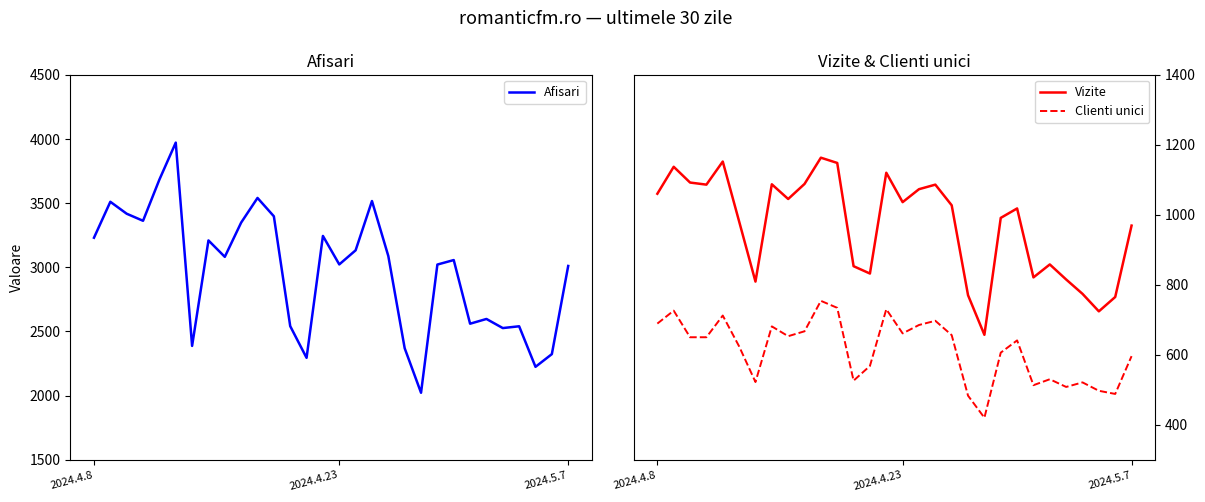

What is the difference between the maximum and minimum values in the Vizite series?

506